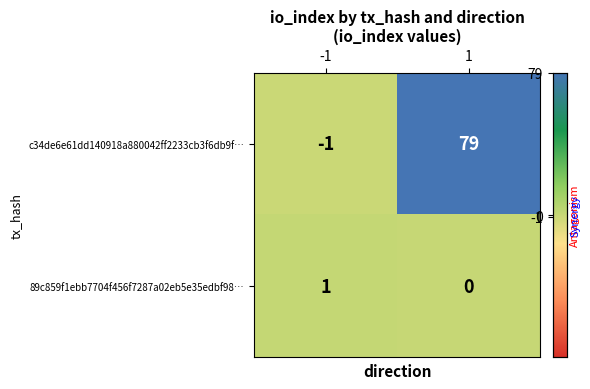

How many values in c34de6e61dd140918a880042ff2233cb3f6db9f… are above zero?

1